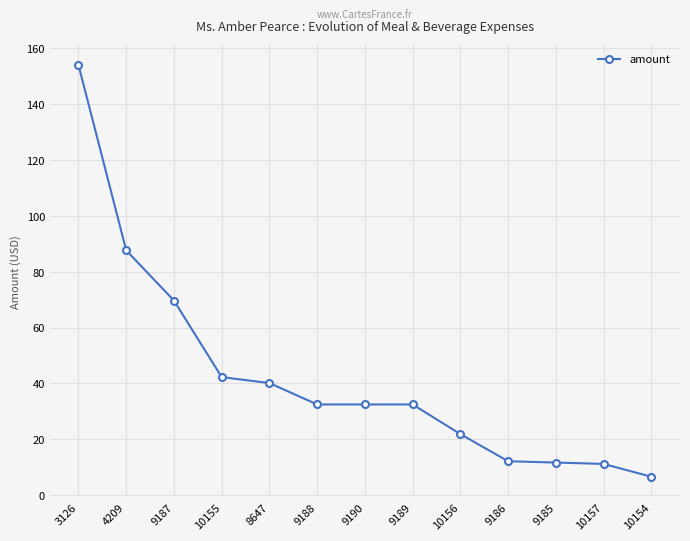

How many data points are above 32?

8